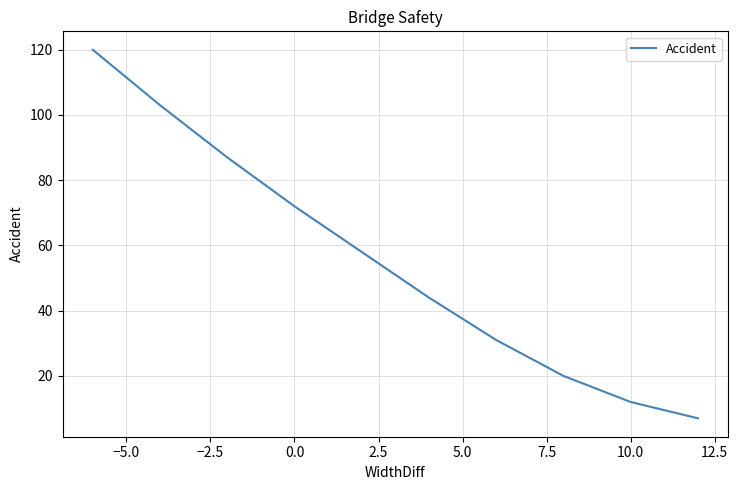

What is the maximum value shown in the chart?

120